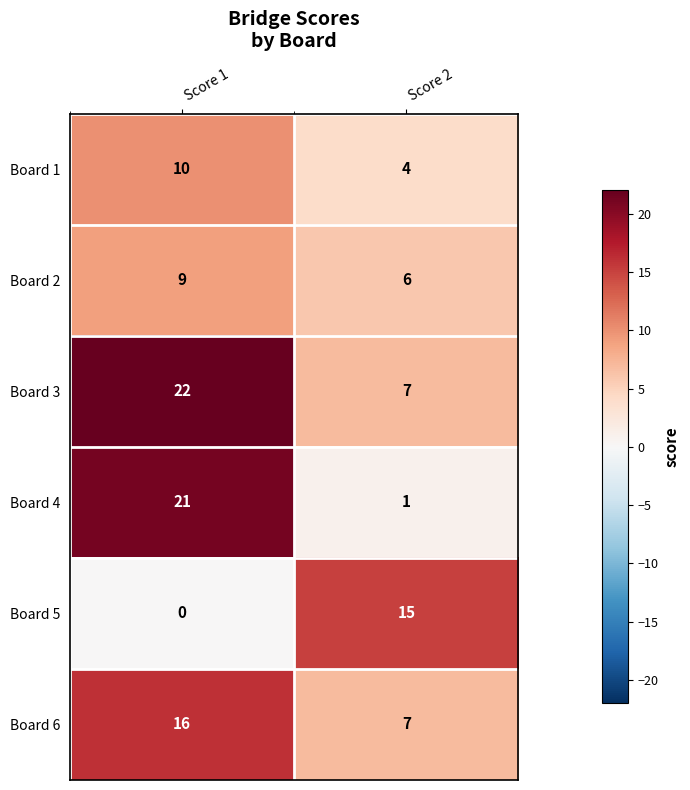

Which series changed the most between Score 1 and Score 2?

Board 4